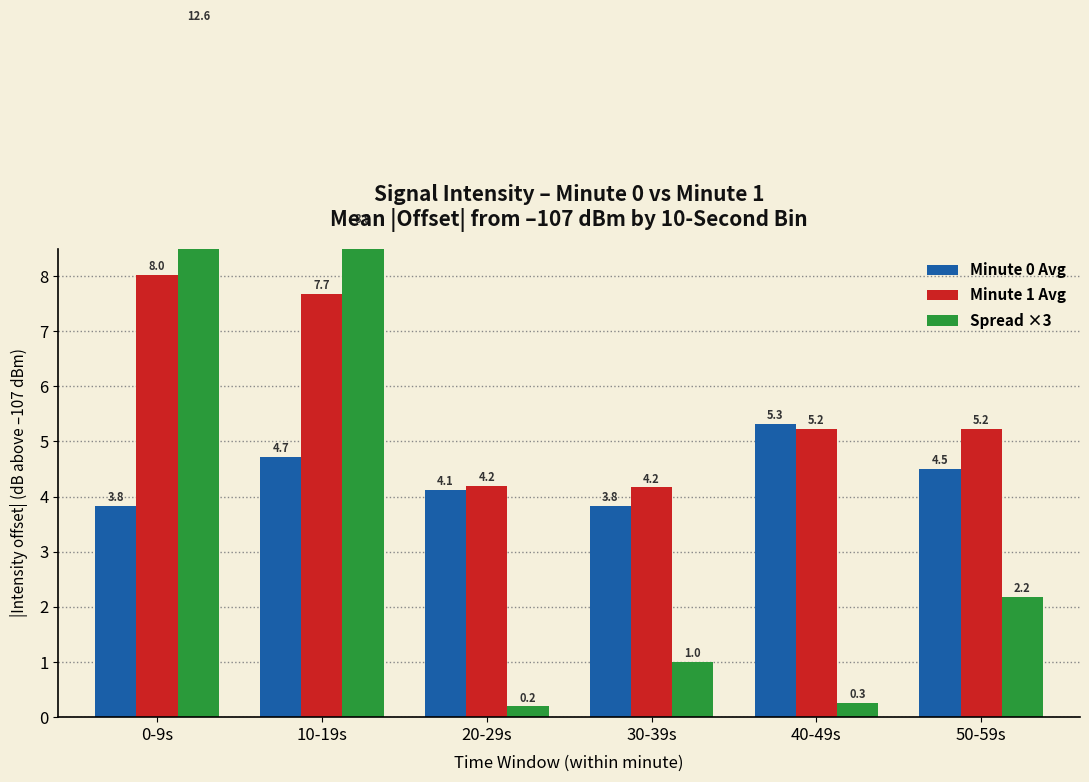

What is the approximate value of Minute 1 Avg at 20-29s?

4.2